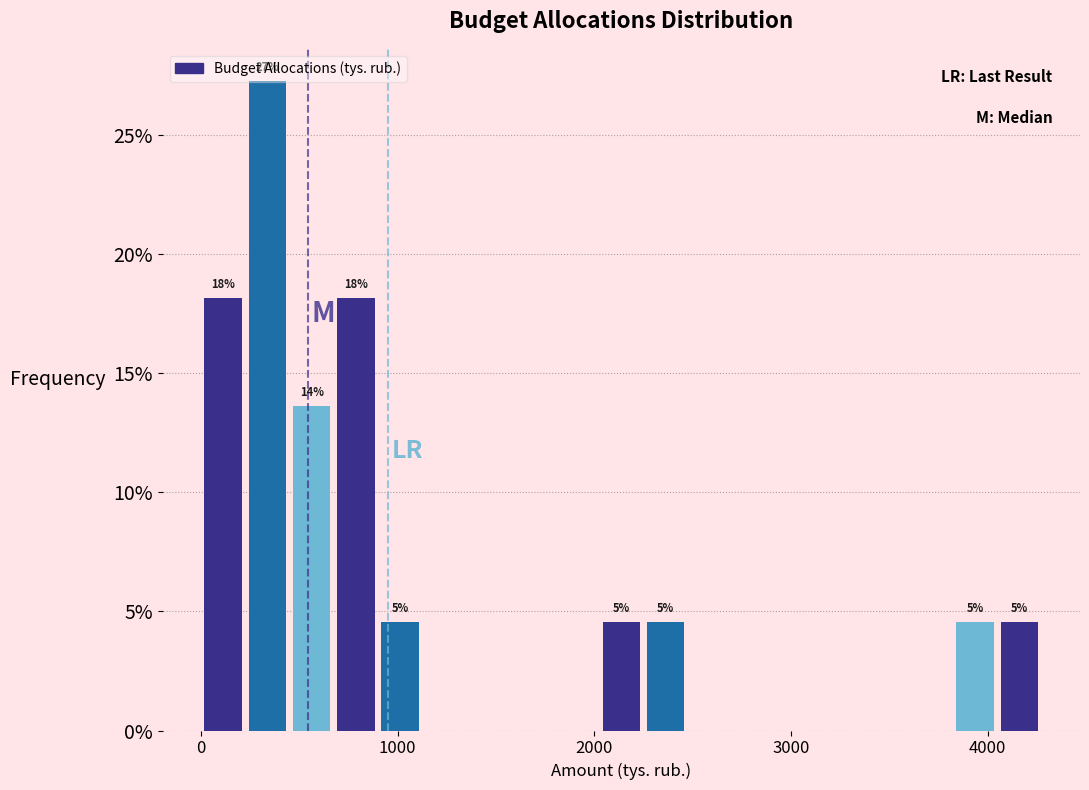

Read against the x-axis, roughly where is the centre of the tallest bar?

300